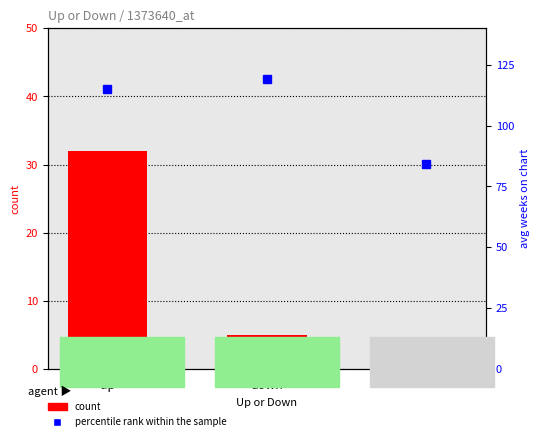

What position from the left is down?

2